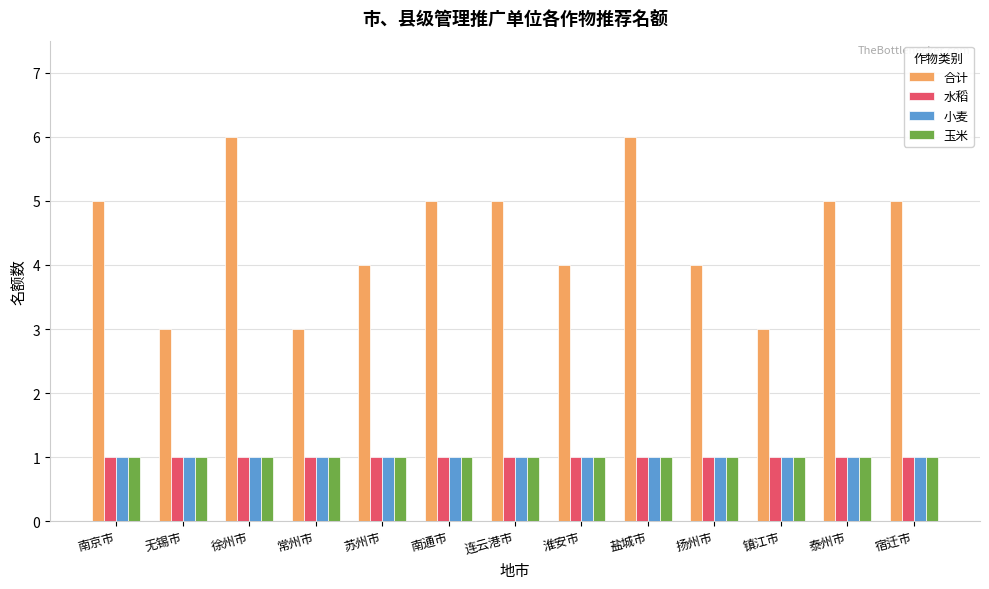

What is the highest value of the 小麦 series?

1